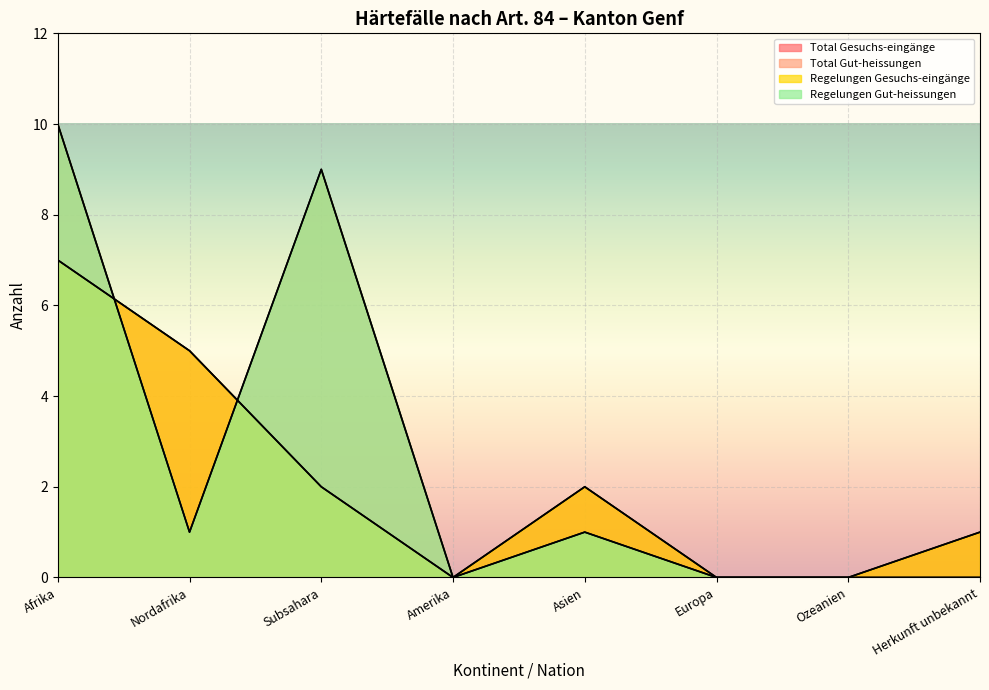

Where does the Total Gut-heissungen series first go above 1?

Afrika